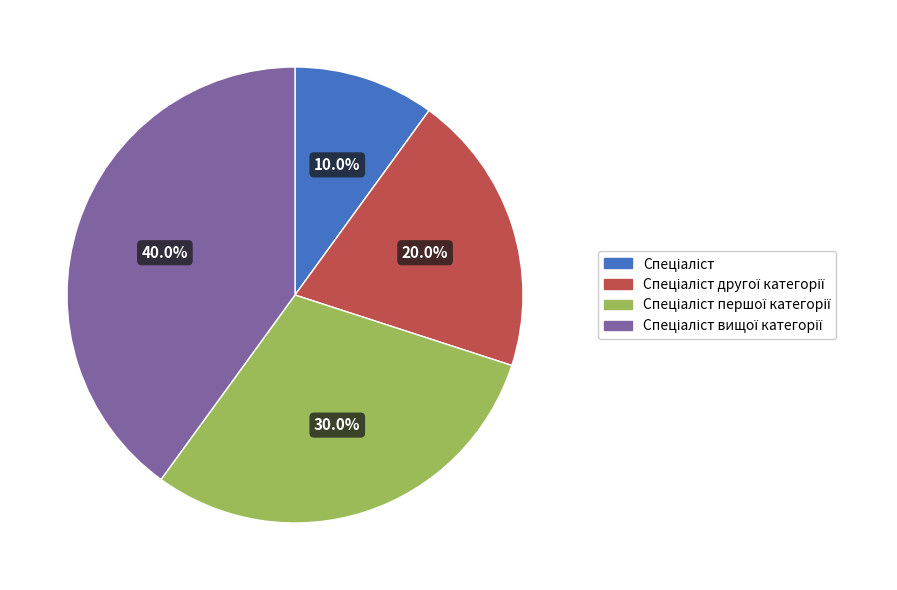

Is there a majority slice in this chart?

No